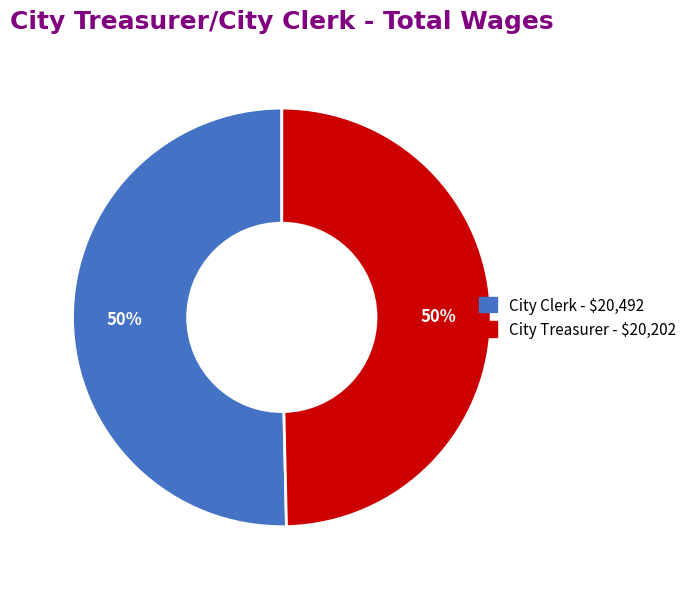

Do City Treasurer and City Clerk together represent more than half of the pie?

Yes